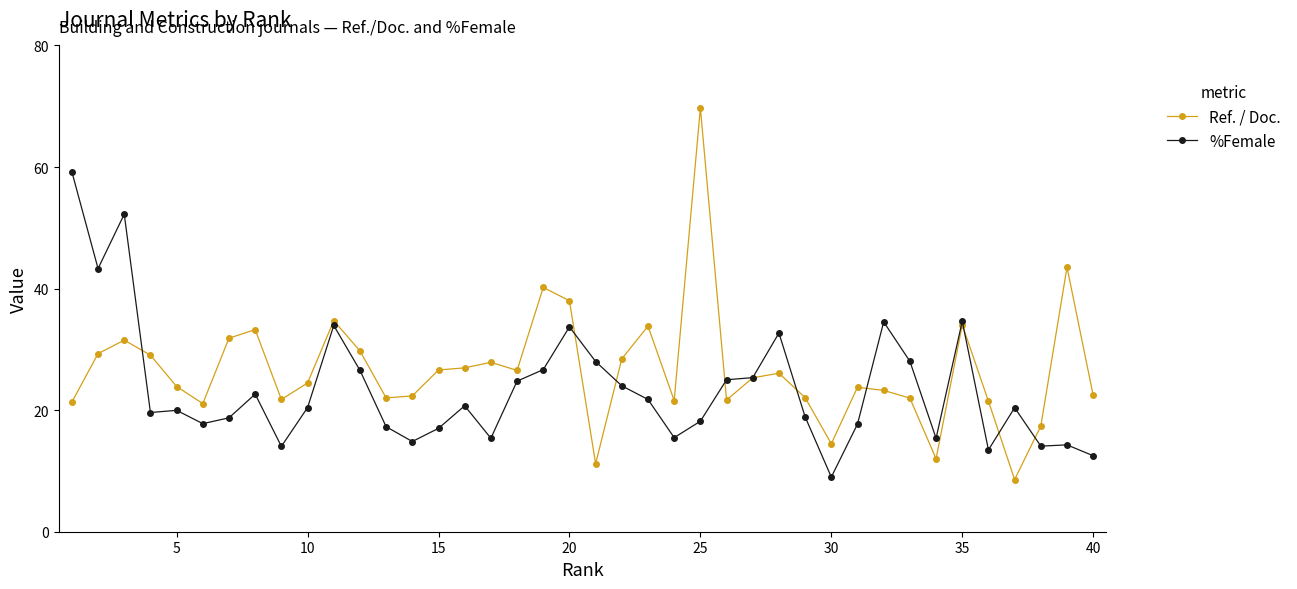

Which series ends up on top after the final intersection of Ref. / Doc. and %Female?

Ref. / Doc.